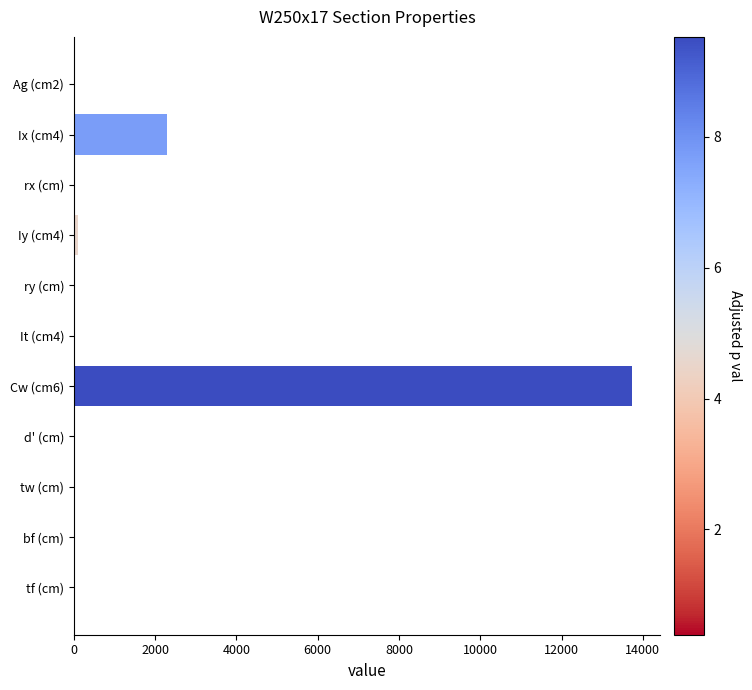

What is the maximum value shown in the chart?

13735.0